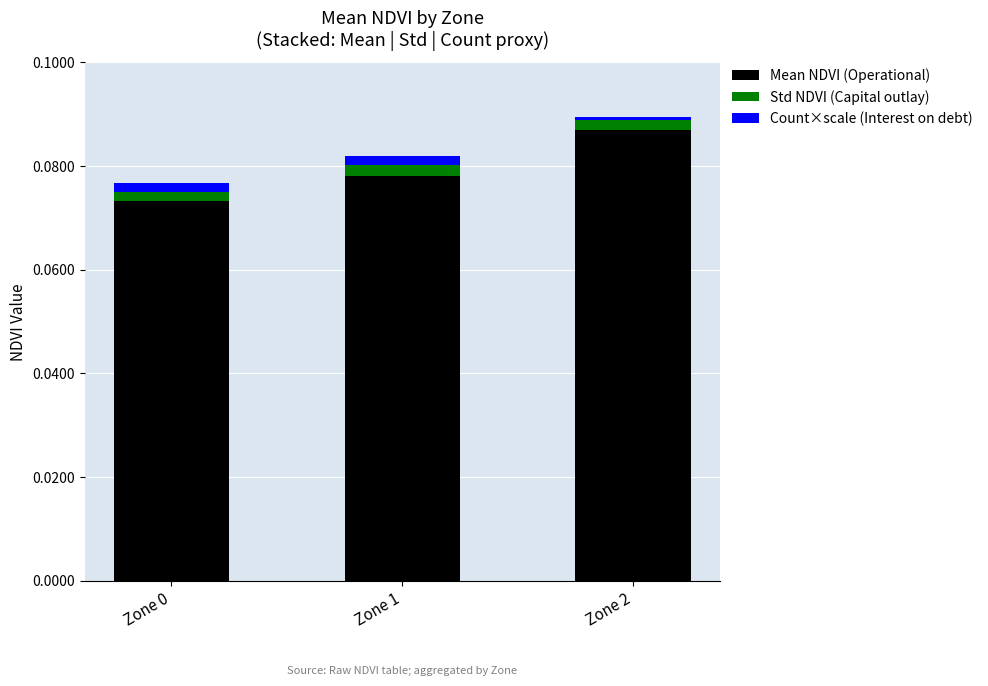

At which label does Mean NDVI (Operational) reach its peak?

Zone 2